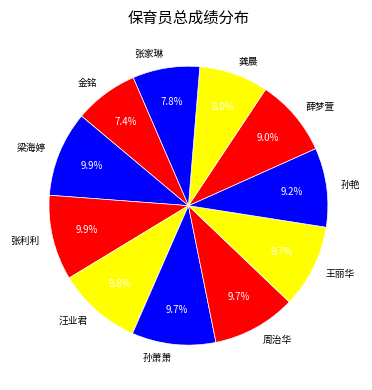

Does any single category account for the majority?

No